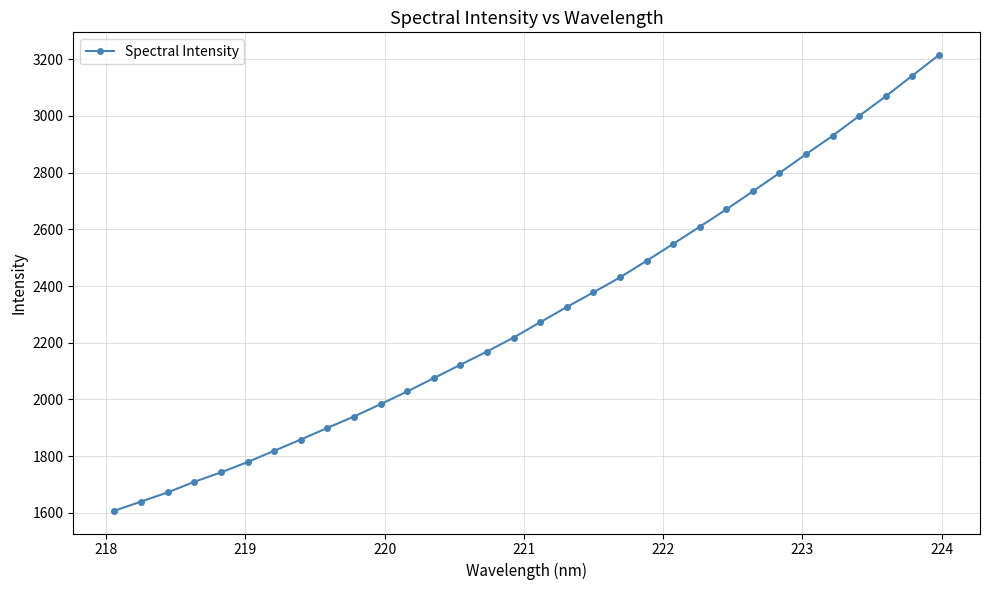

What is the value of the 6th point from the left?

1778.9